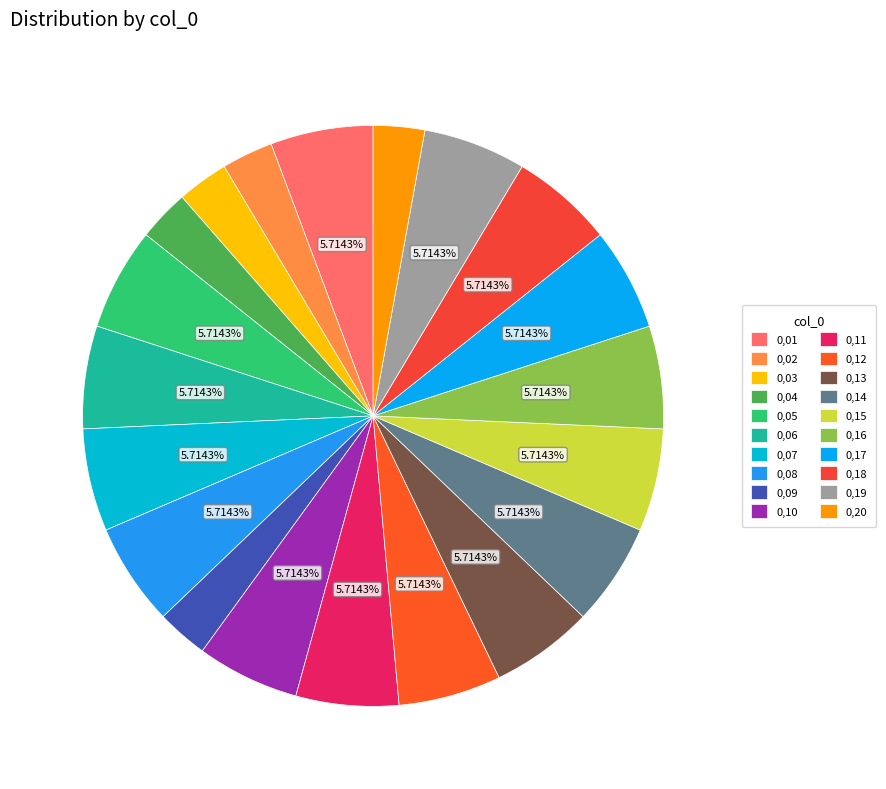

True or false: 0,16 accounts for 1% of the total.

False